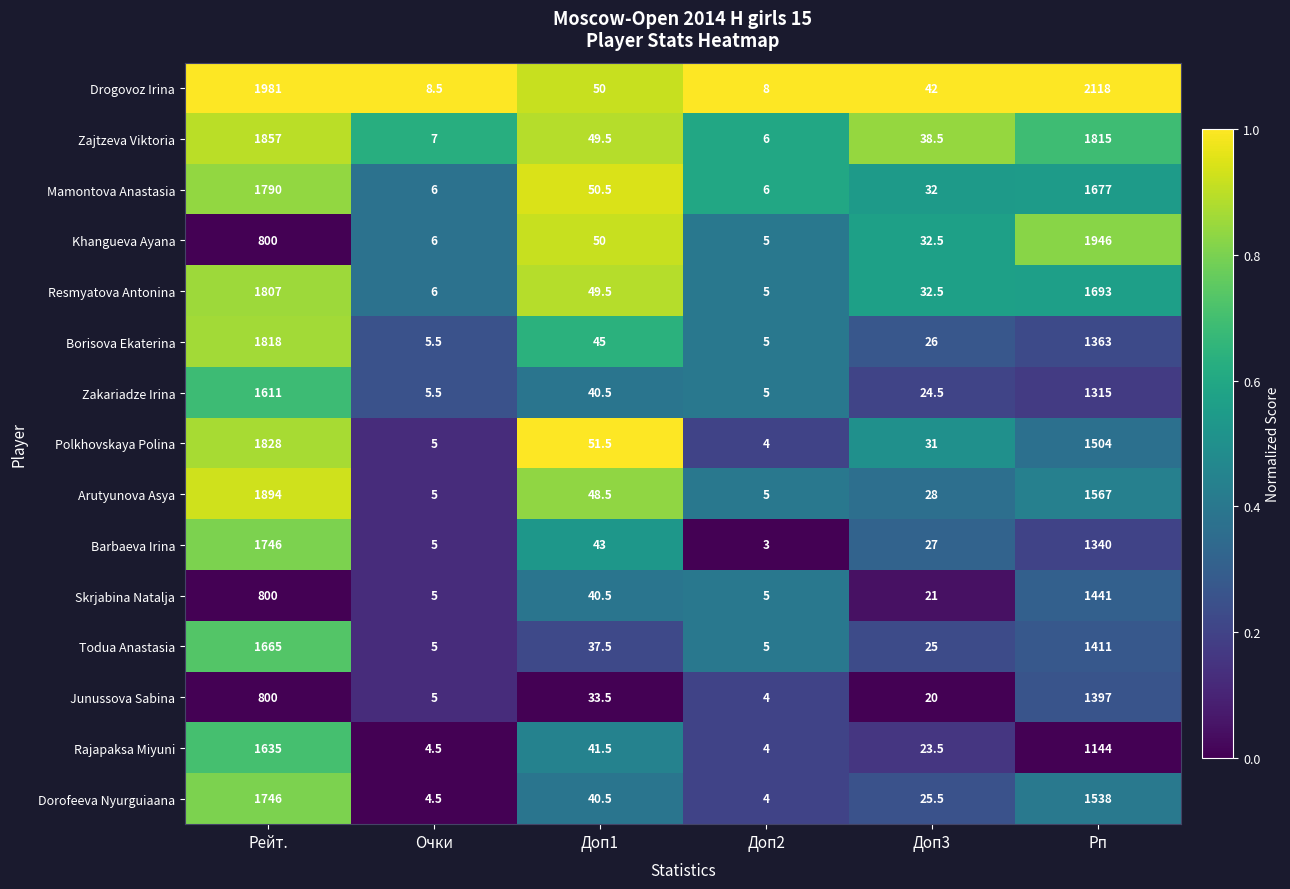

Is it true that Skrjabina Natalja equals 1.7 at Очки?

False